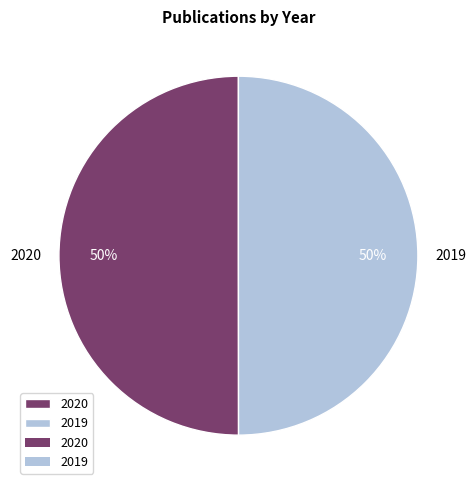

What is the ratio of the value at 2020 to the value at 2019?

1.0